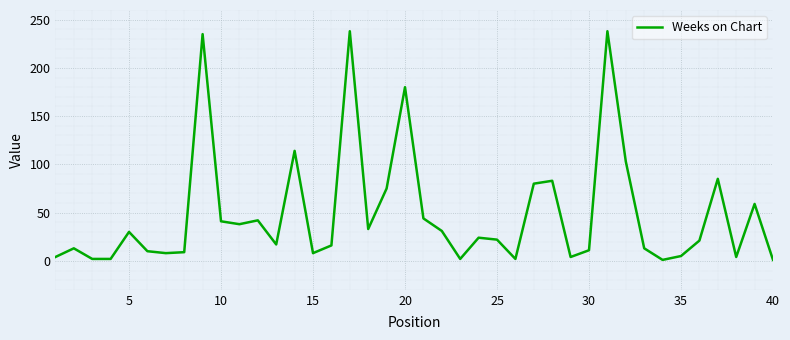

What is the average value?

49